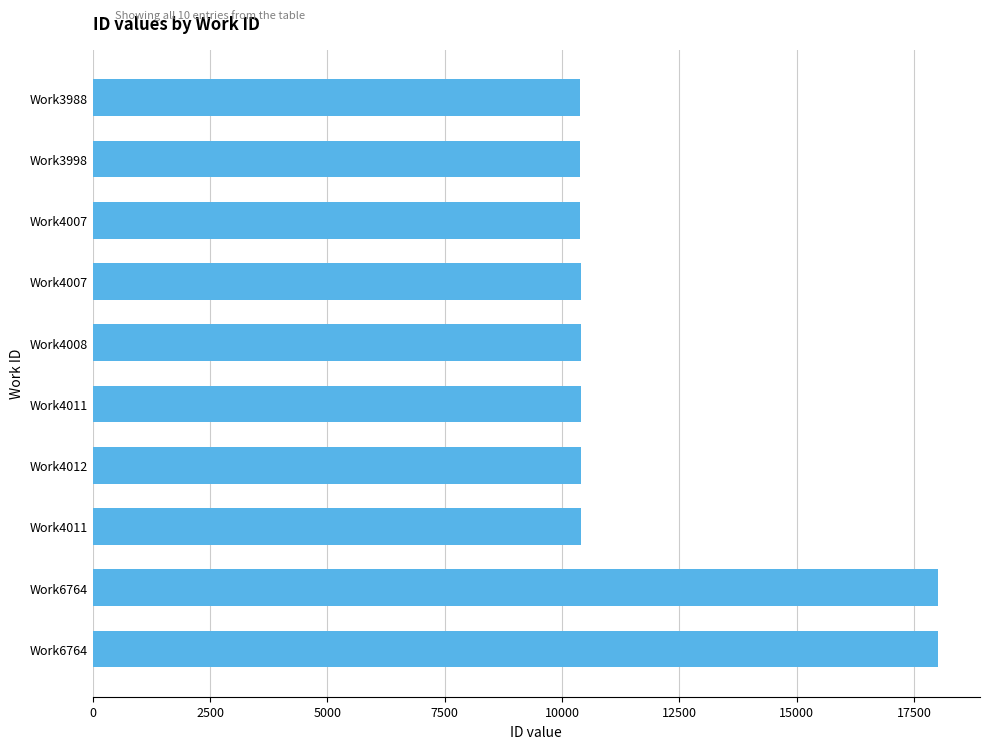

Does the chart contain any negative values?

No